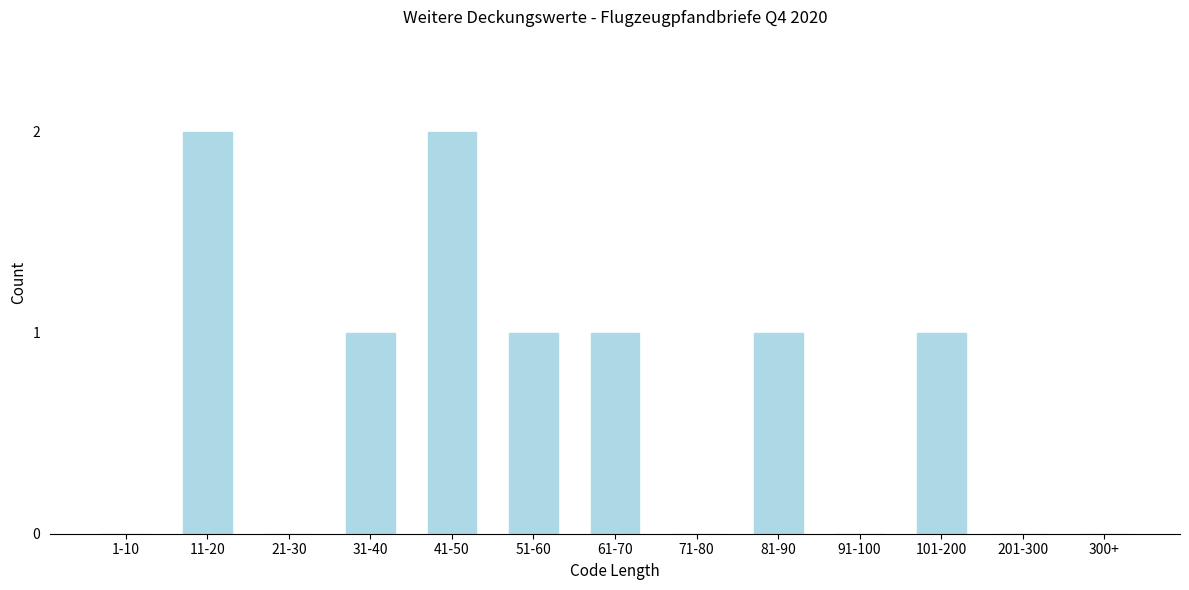

Reading right to left, transcribe all the data shown in this chart.

300+=0	201-300=0	101-200=1	91-100=0	81-90=1	71-80=0	61-70=1	51-60=1	41-50=2	31-40=1	21-30=0	11-20=2	1-10=0